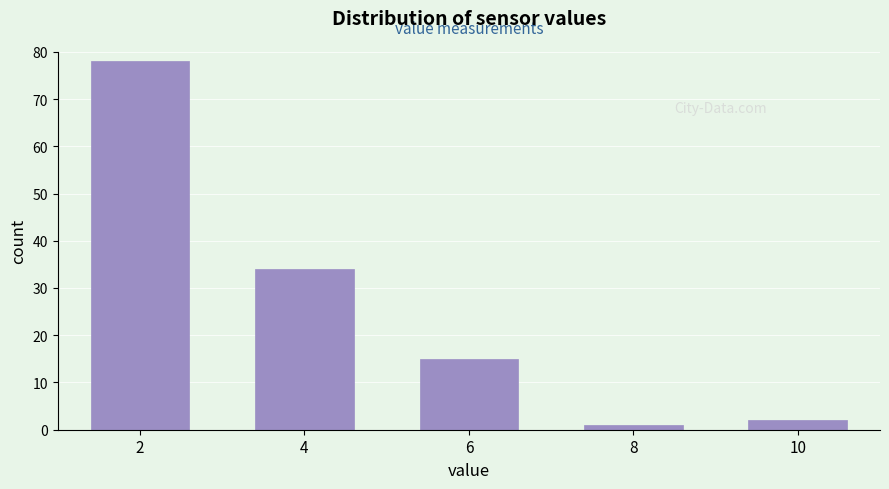

Reading right to left, transcribe all the data shown in this chart.

2	1	15	34	78